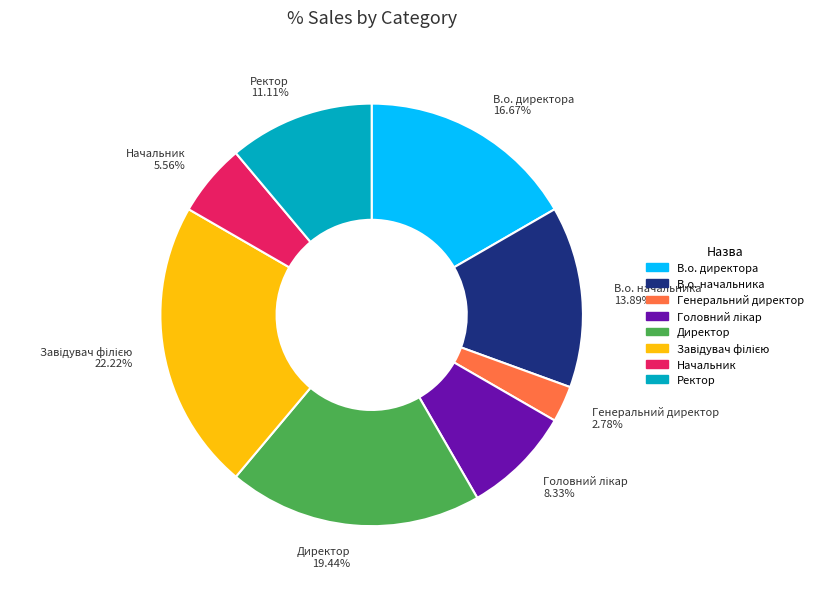

To the nearest percent, what is the combined percentage of Генеральний директор and Начальник?

8%